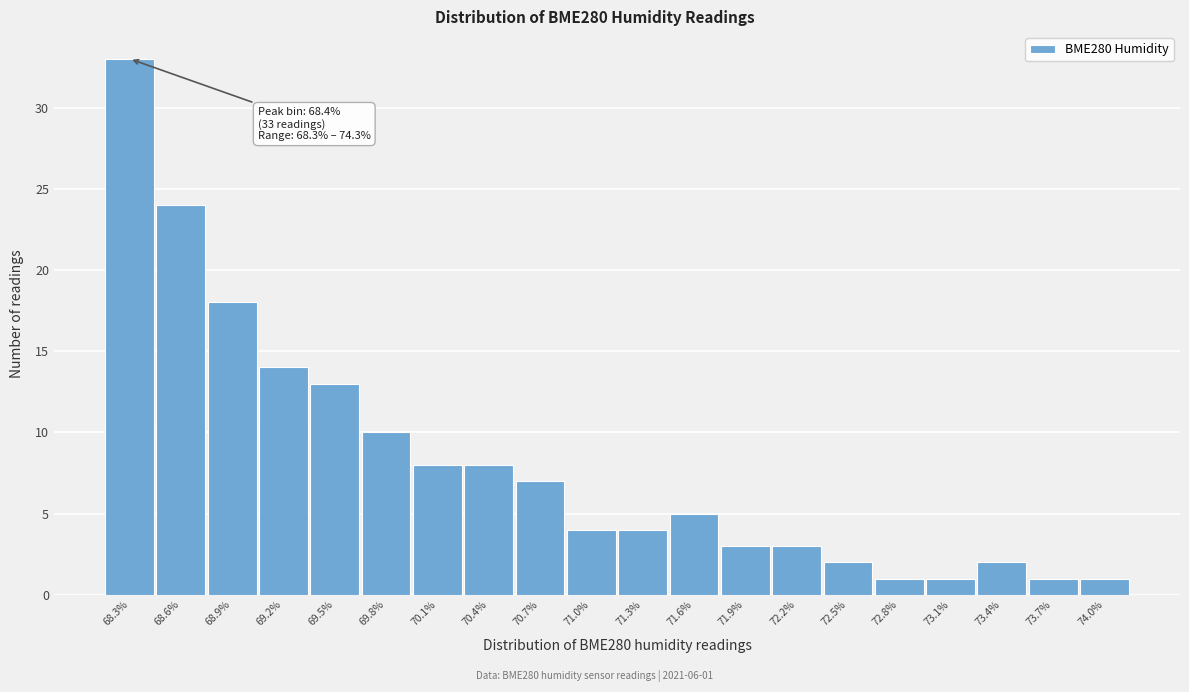

Reading left to right, transcribe all the data shown in this chart.

33	24	18	14	13	10	8	8	7	4	4	5	3	3	2	1	1	2	1	1